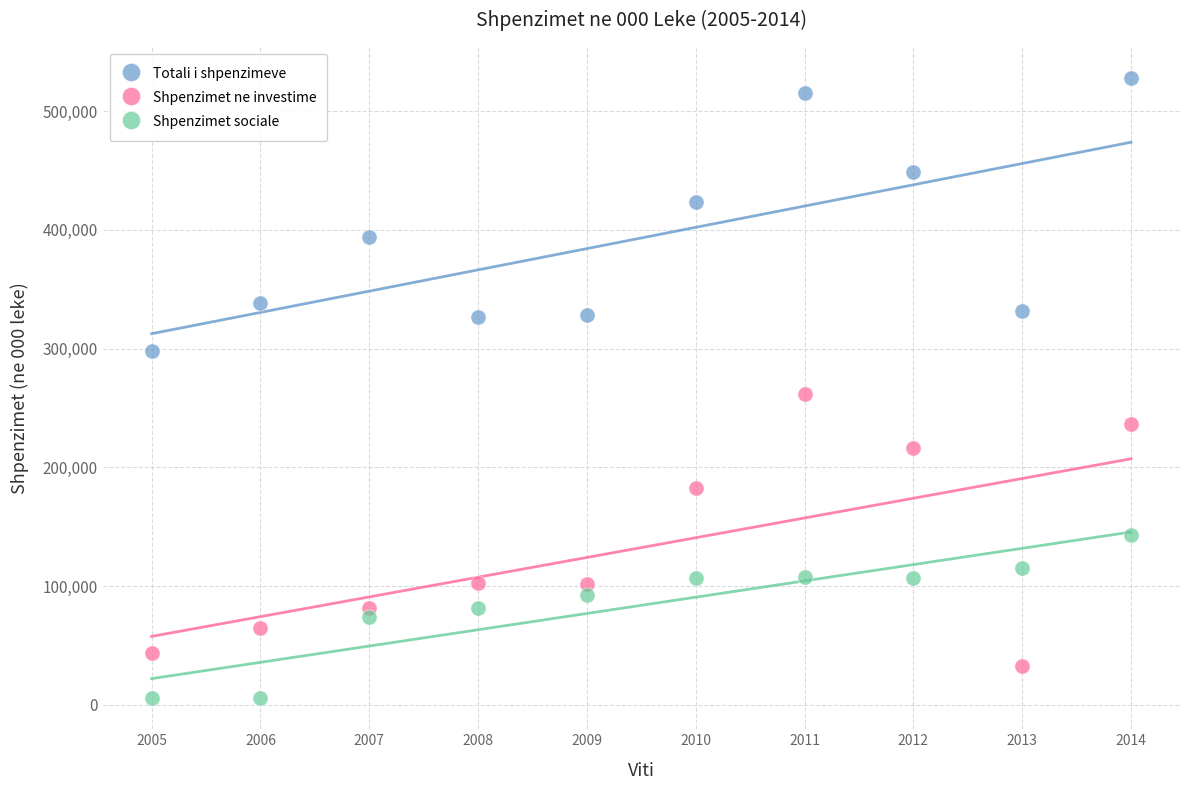

Which series reaches the maximum Y coordinate?

Totali i shpenzimeve